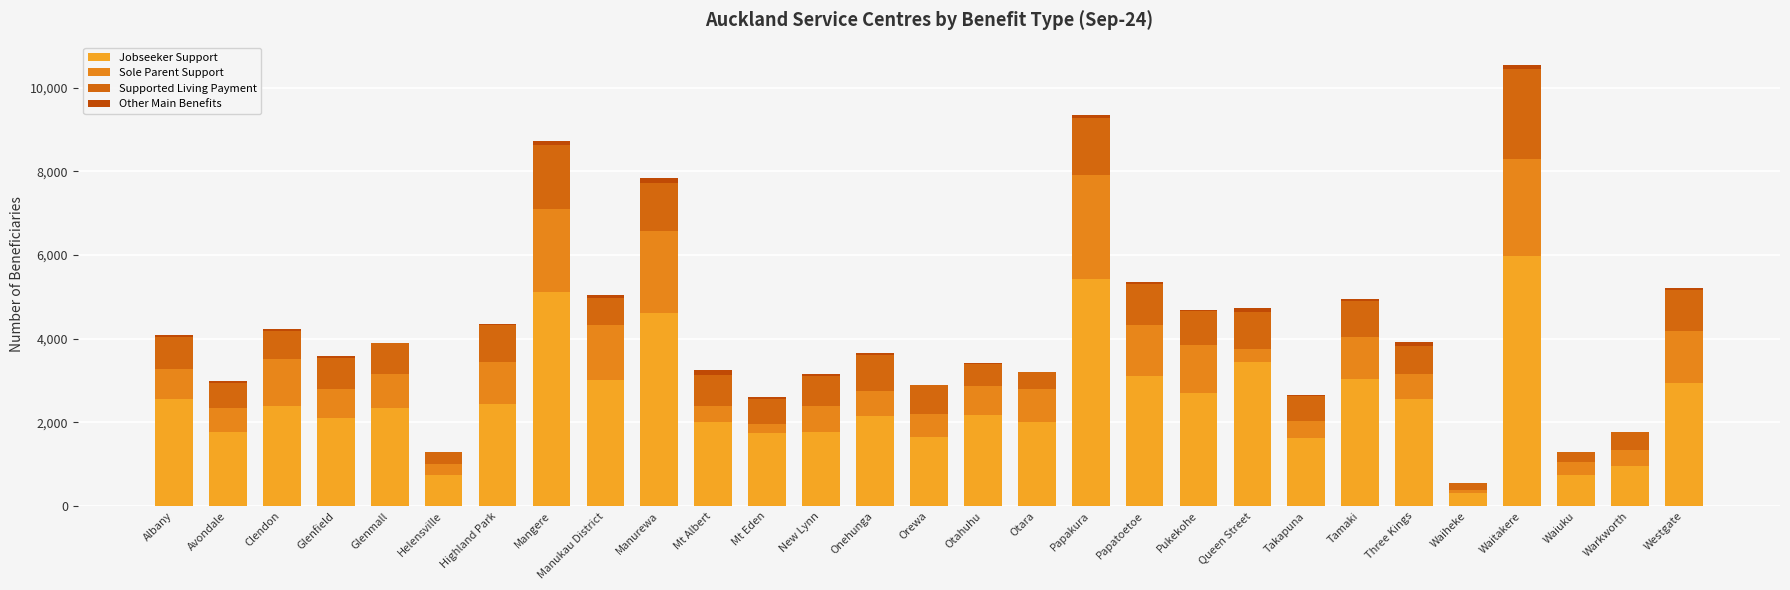

The value of Other Main Benefits at Manukau District is 71. True or false?

False